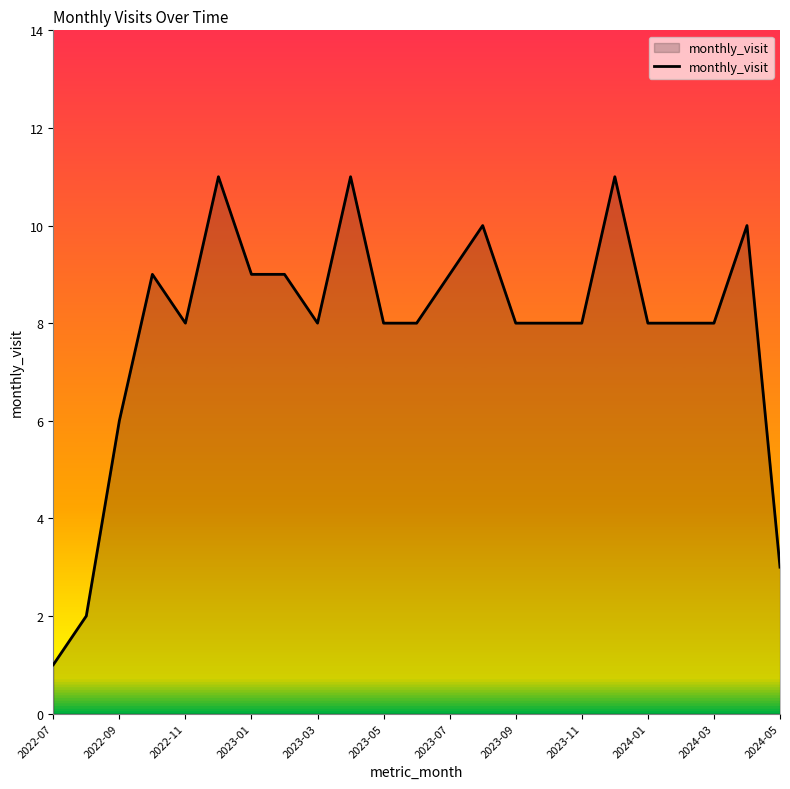

What is the greatest value displayed?

11